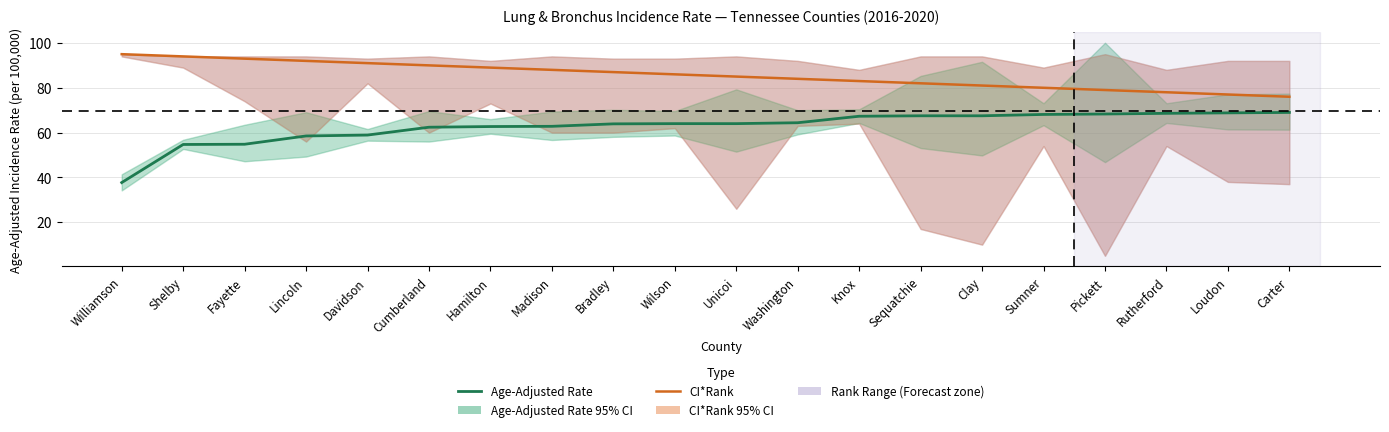

Reading right to left, transcribe all the data shown in this chart.

Age-Adjusted Rate: 69.0	68.8	68.6	68.3	68.1	67.5	67.5	67.3	64.4	64.0	64.0	63.9	62.8	62.7	62.4	58.9	58.5	54.8	54.7	37.7
CI*Rank: 76.0	77.0	78.0	79.0	80.0	81.0	82.0	83.0	84.0	85.0	86.0	87.0	88.0	89.0	90.0	91.0	92.0	93.0	94.0	95.0